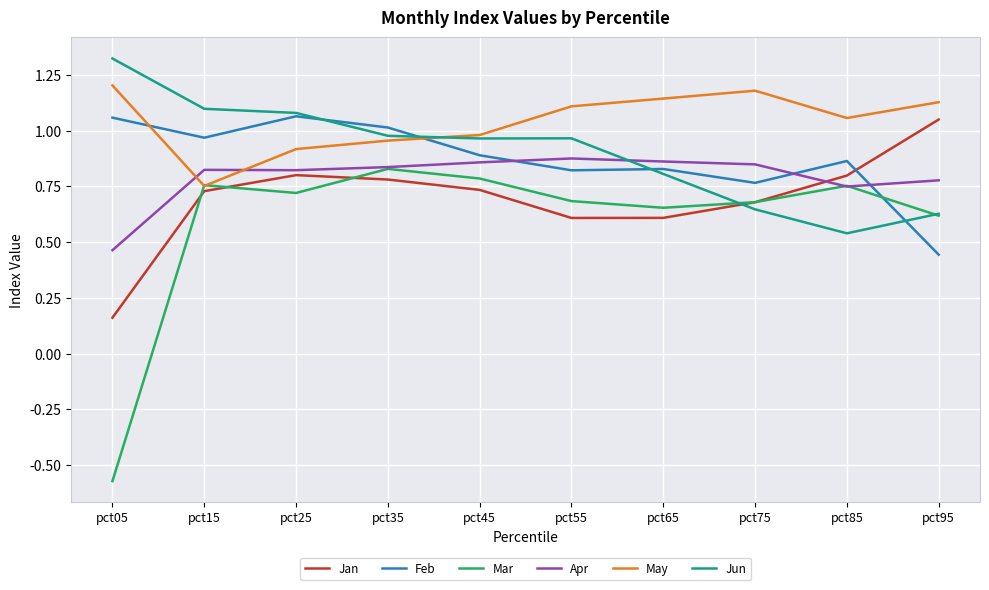

What is the sum of all Apr values?

7.9